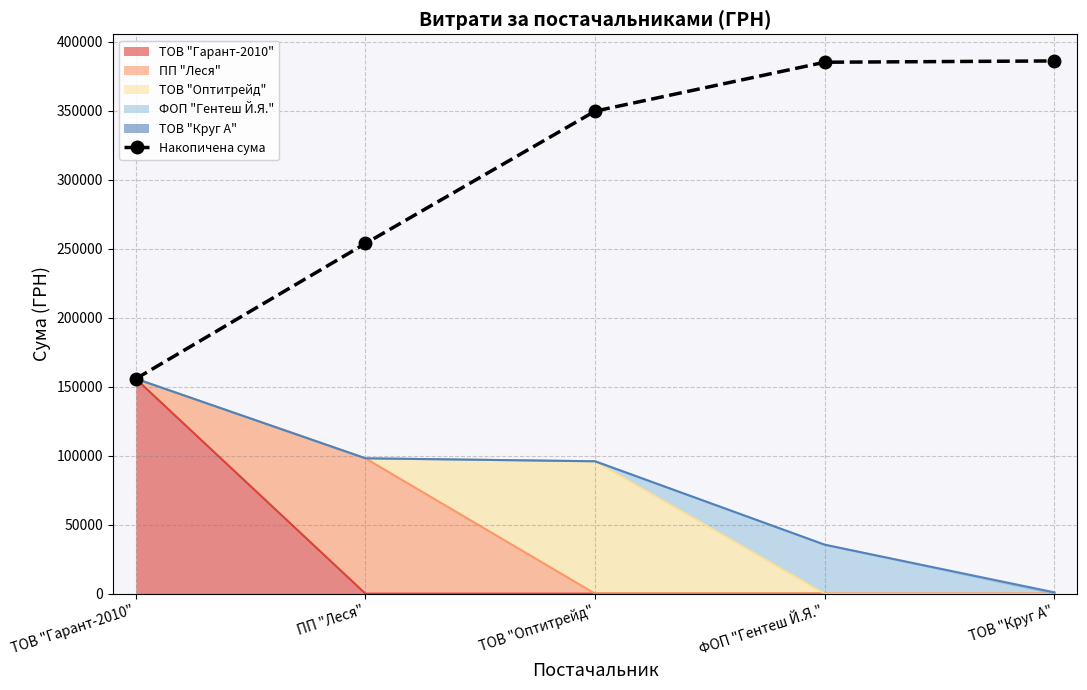

The chart shows a value of 349618.4 at ТОВ "Оптитрейд". True or false?

True